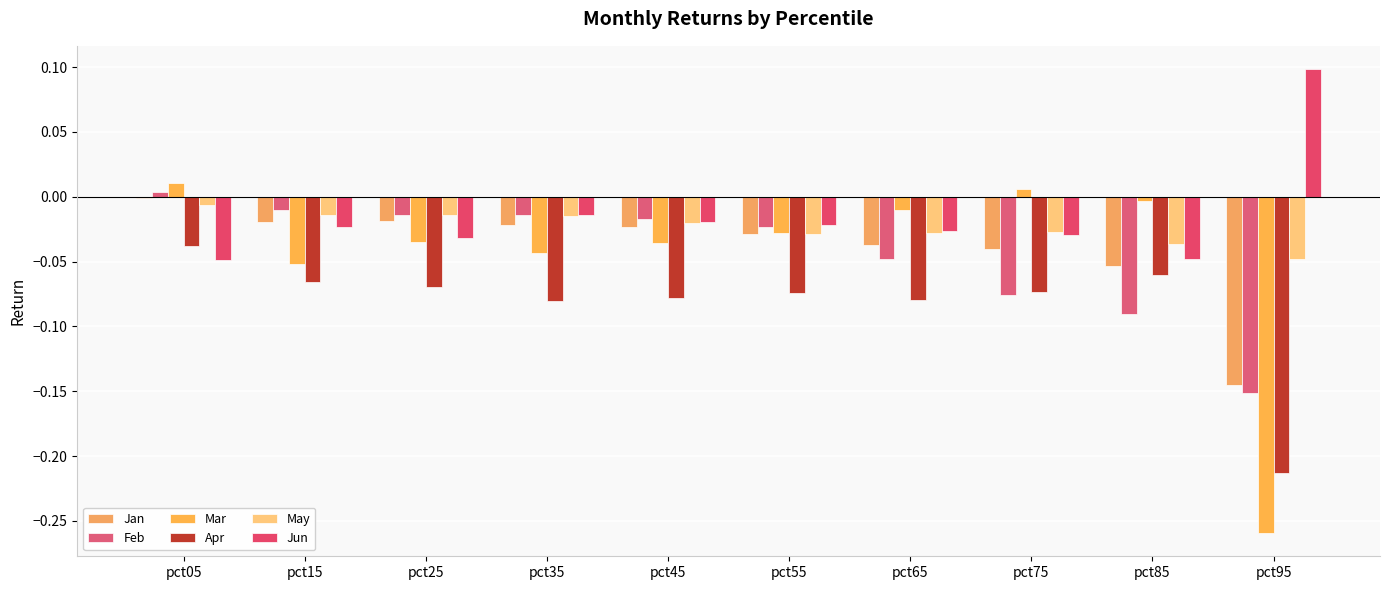

How many groups of bars are there?

10